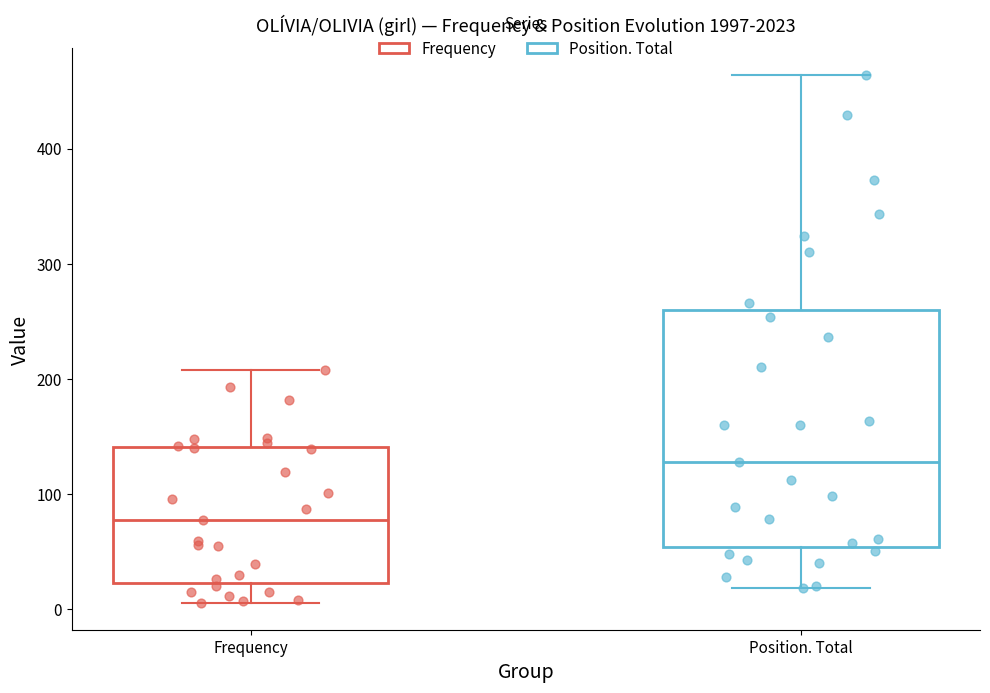

Reading left to right, transcribe this box plot: for each box, give where its median line is, the range the box spans, and where its two whiskers end, as read against the y-axis. The values are not printed on the chart, so give them approximately, as read against the axis.

Frequency: median 80, box 20 to 140, whiskers 10 to 210
Position. Total: median 130, box 50 to 260, whiskers 20 to 460